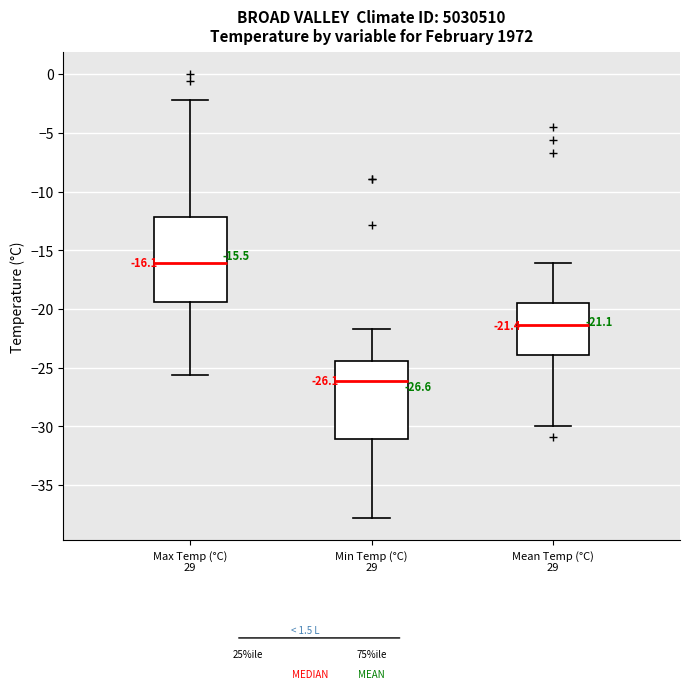

Which box's median line is the lowest?

Min Temp (°C) 29